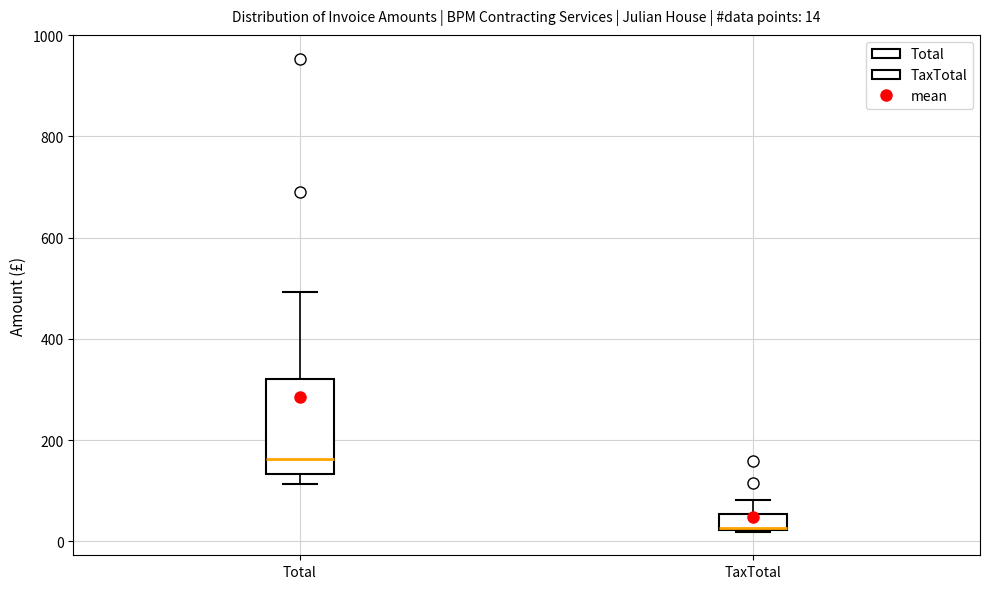

Which box's median line is the lowest?

TaxTotal